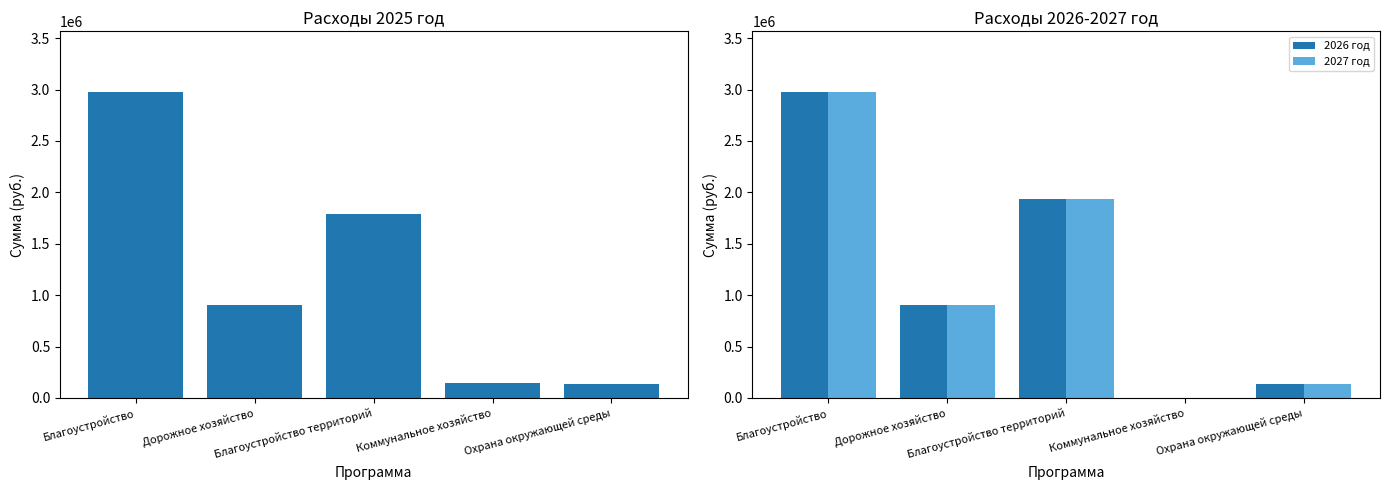

Is the value of 2027 год at Охрана окружающей среды greater than the value of 2025 год at Коммунальное хозяйство?

No